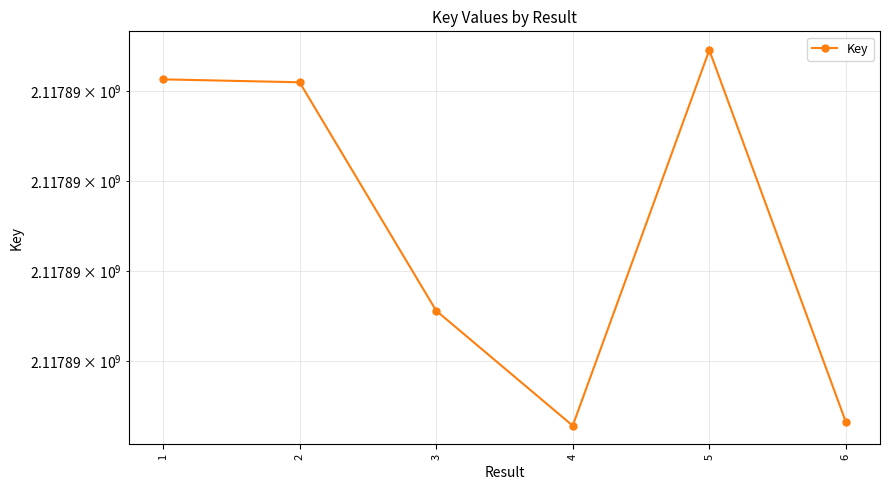

How many interior local peaks (higher than both neighbors) does the data have?

1